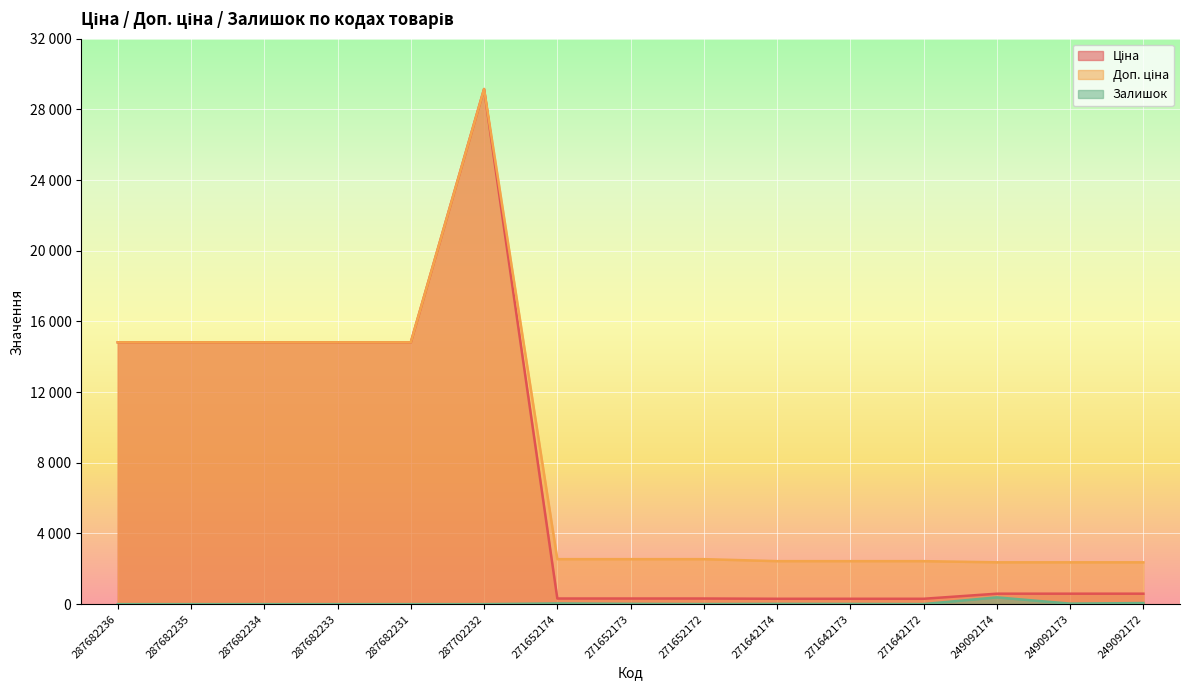

Reading right to left, transcribe all the data shown in this chart.

Ціна: 591.6	591.6	591.6	304.1	304.1	304.1	318.3	318.3	318.3	29152.3	14817.6	14817.6	14817.6	14817.6	14817.6
Доп. ціна: 2366.5	2366.5	2366.5	2432.8	2432.8	2432.8	2546.4	2546.4	2546.4	29152.3	14817.6	14817.6	14817.6	14817.6	14817.6
Залишок: 63.0	29.0	383.0	5.0	11.0	15.0	5.0	16.0	39.0	0.0	0.0	0.0	0.0	0.0	0.0